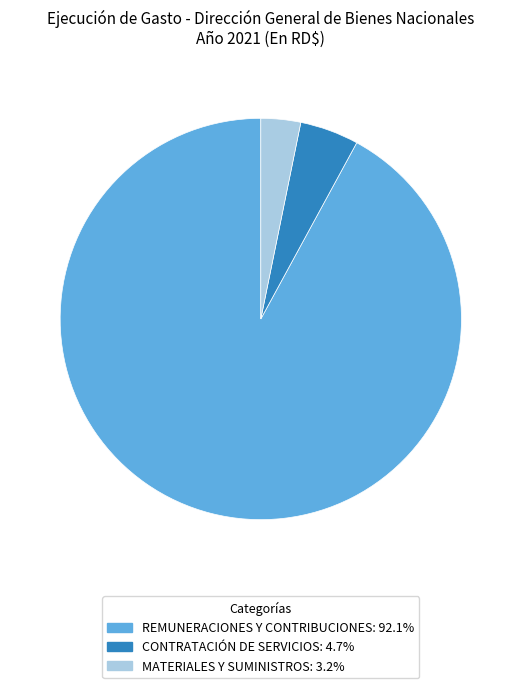

Does CONTRATACIÓN DE SERVICIOS: 4.7% represent more than half of the total?

No